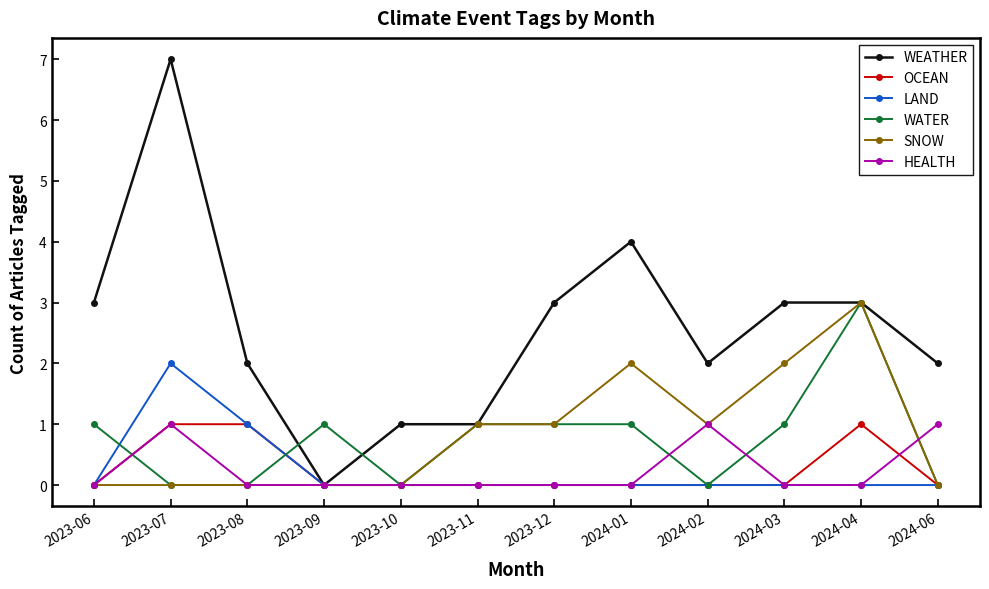

How many lines are shown in the chart?

6